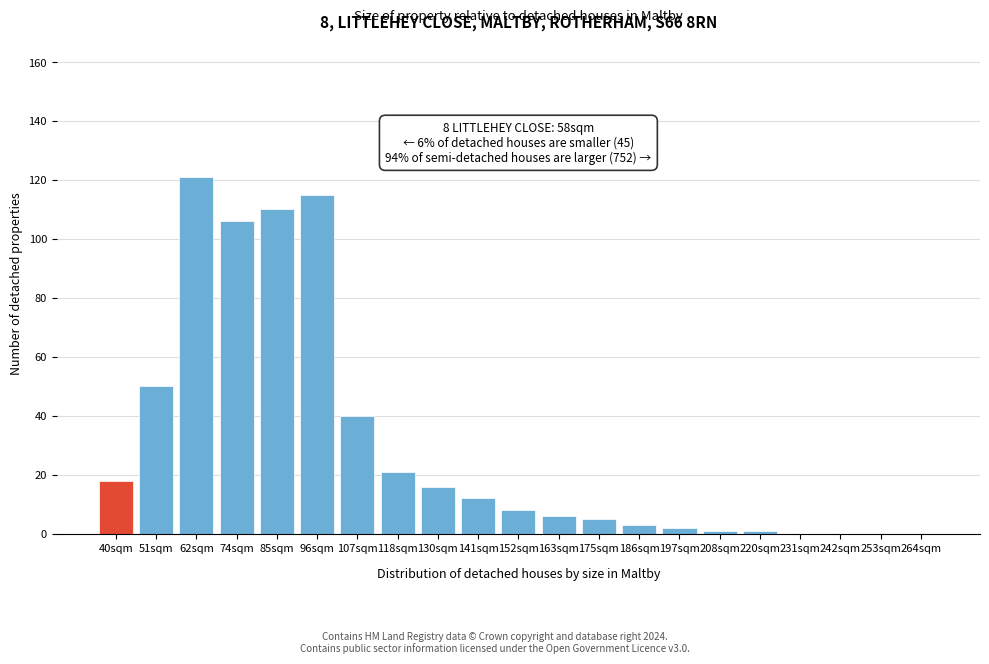

Reading left to right, extract all data points from this chart.

40sqm=18	51sqm=50	62sqm=121	74sqm=106	85sqm=110	96sqm=115	107sqm=40	118sqm=21	130sqm=16	141sqm=12	152sqm=8	163sqm=6	175sqm=5	186sqm=3	197sqm=2	208sqm=1	220sqm=1	231sqm=0	242sqm=0	253sqm=0	264sqm=0